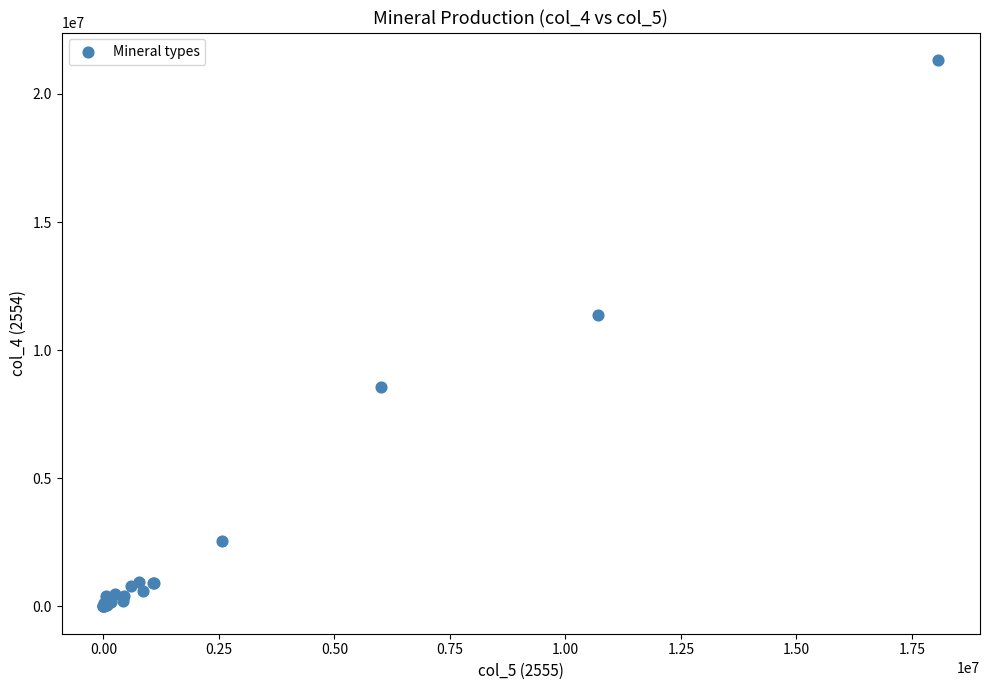

What Y value in the scatter plot is closest to 10663583?

11385247.0